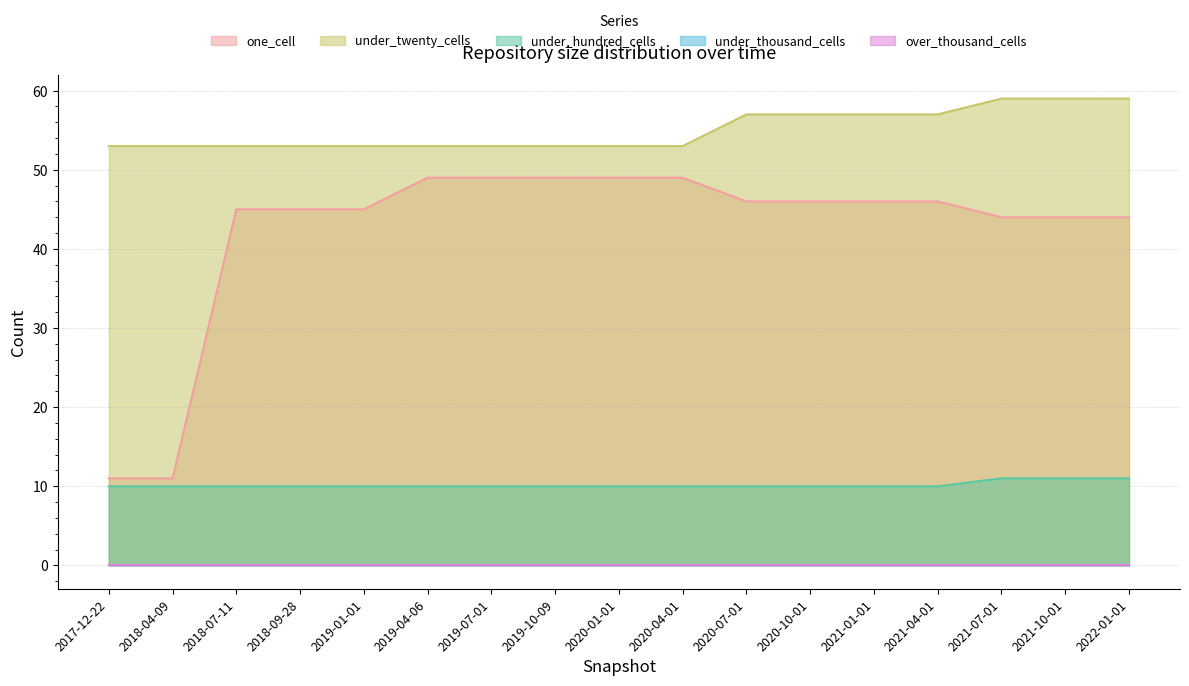

Reading left to right, list all the values displayed in this chart.

one_cell: 11	11	45	45	45	49	49	49	49	49	46	46	46	46	44	44	44
under_twenty_cells: 53	53	53	53	53	53	53	53	53	53	57	57	57	57	59	59	59
under_hundred_cells: 10	10	10	10	10	10	10	10	10	10	10	10	10	10	11	11	11